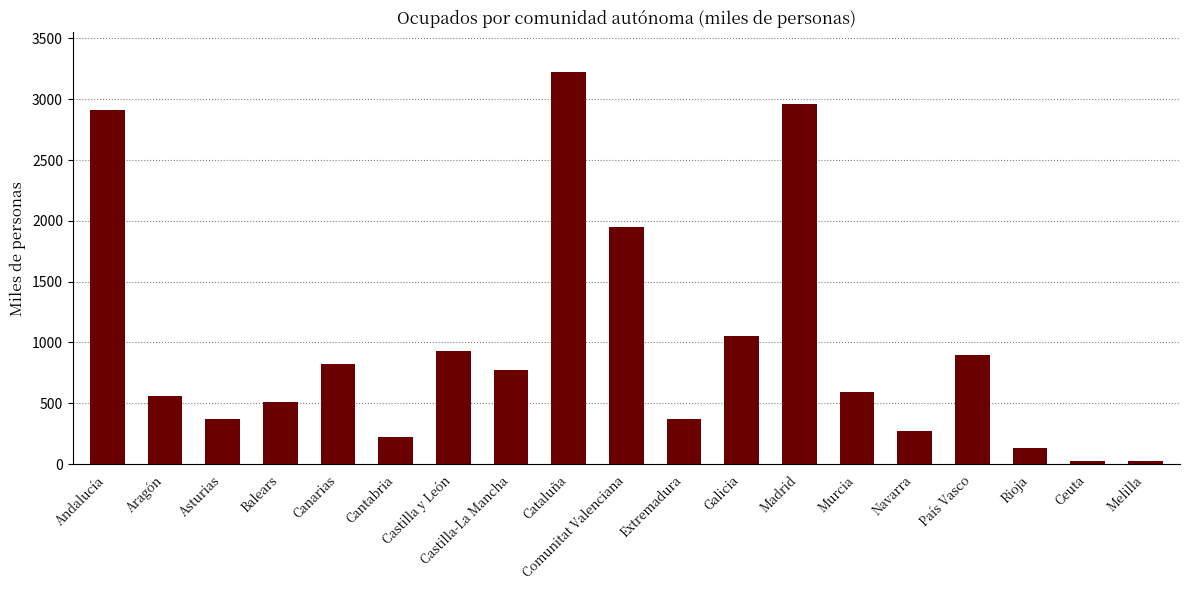

Is it true that the value at Castilla y León is 927.1?

True